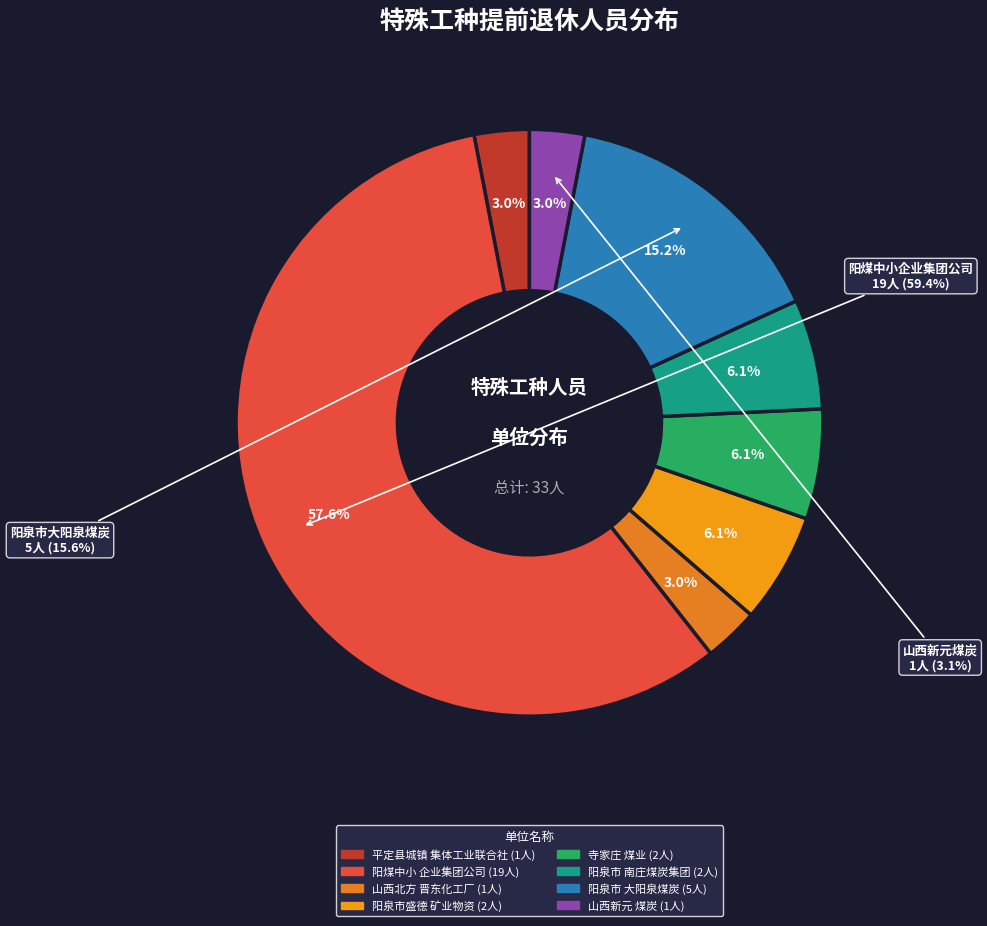

How many segments does this pie chart have?

8